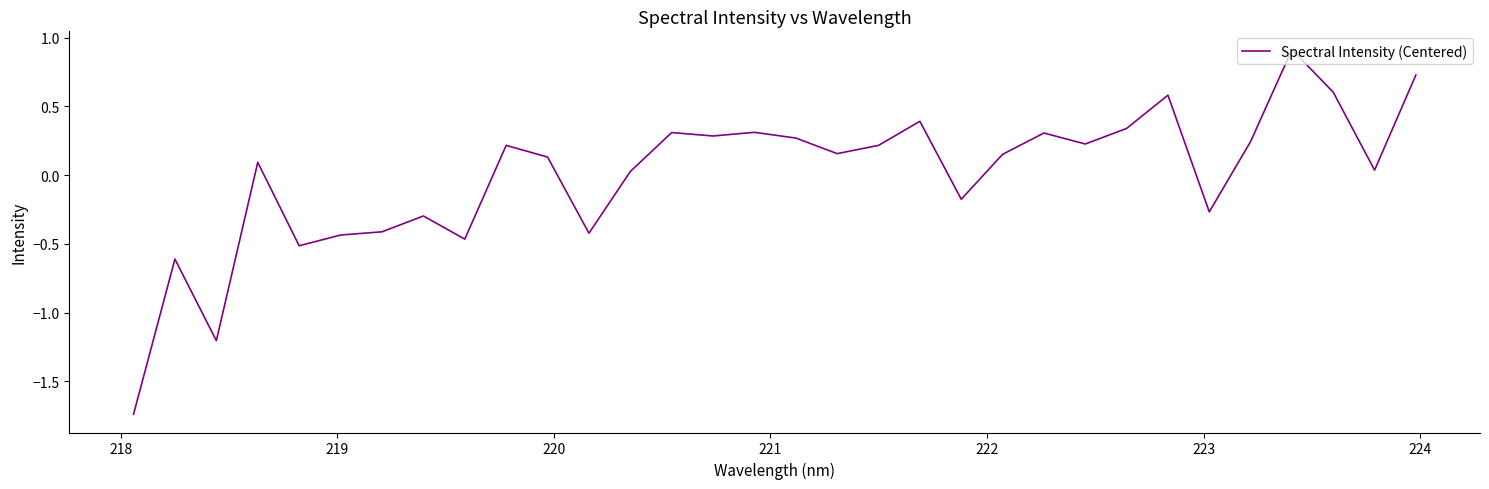

What is the difference between the maximum and minimum values?

2.7